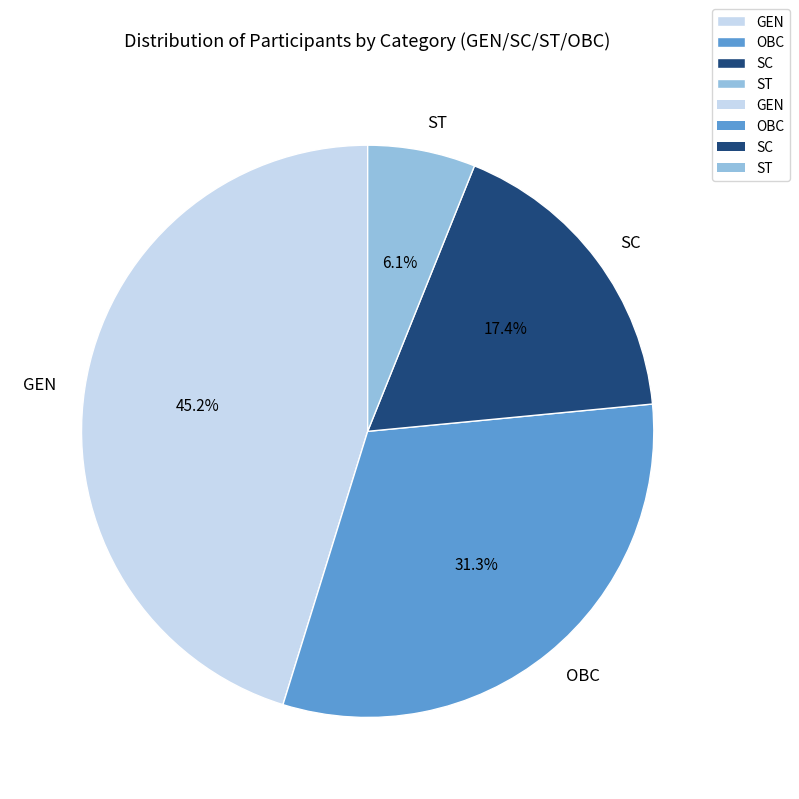

Is it true that OBC is 31% of the pie?

True